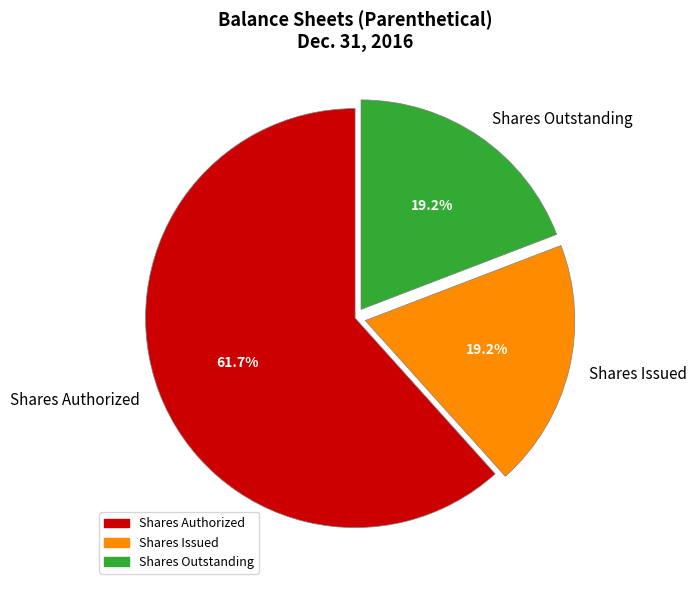

To the nearest percent, what is the difference between the largest and smallest slice percentages?

42%